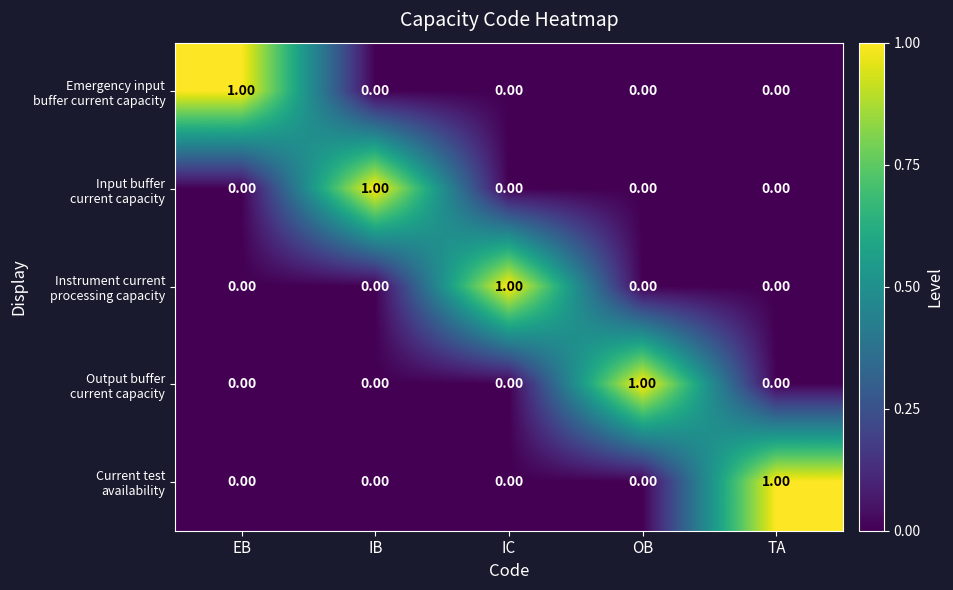

At how many categories does at least one series exceed 0?

5